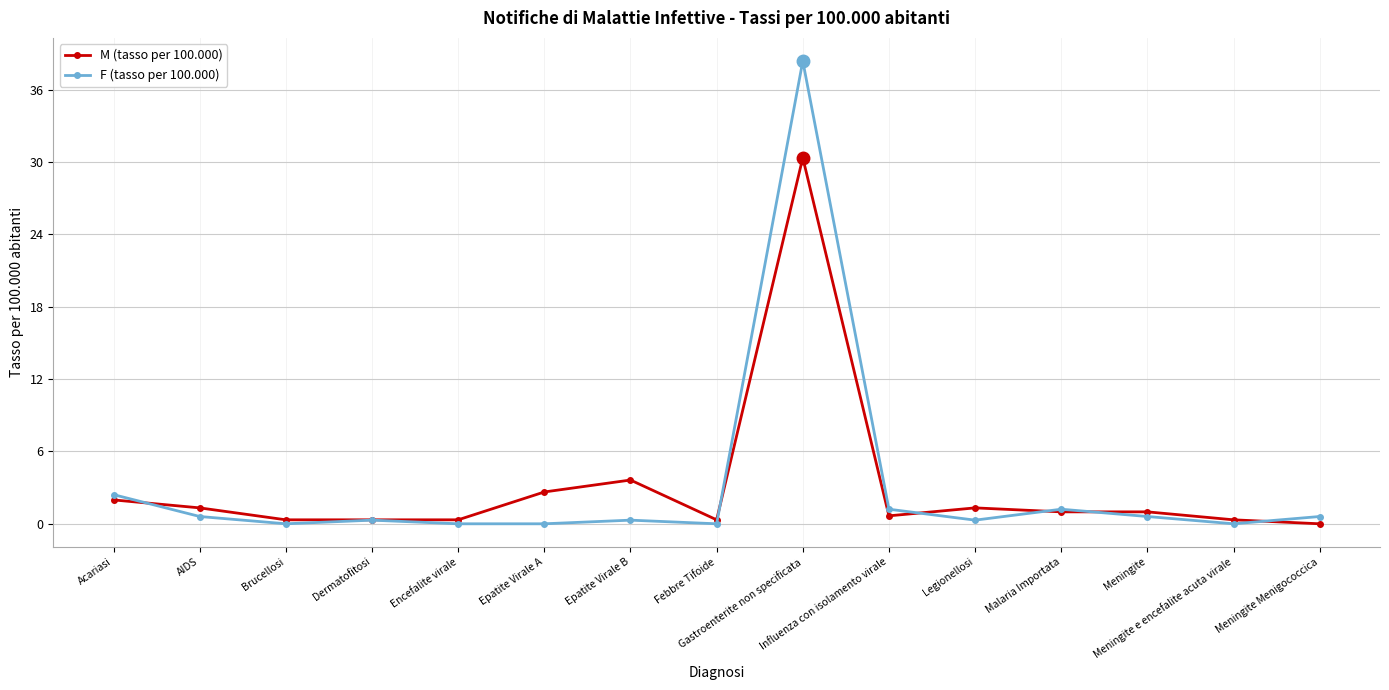

Which series has the largest range (max minus min)?

F (tasso per 100.000)